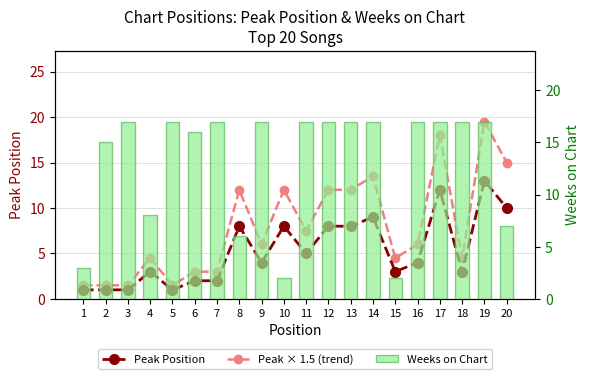

What is the average value of the Peak Position series?

5.3